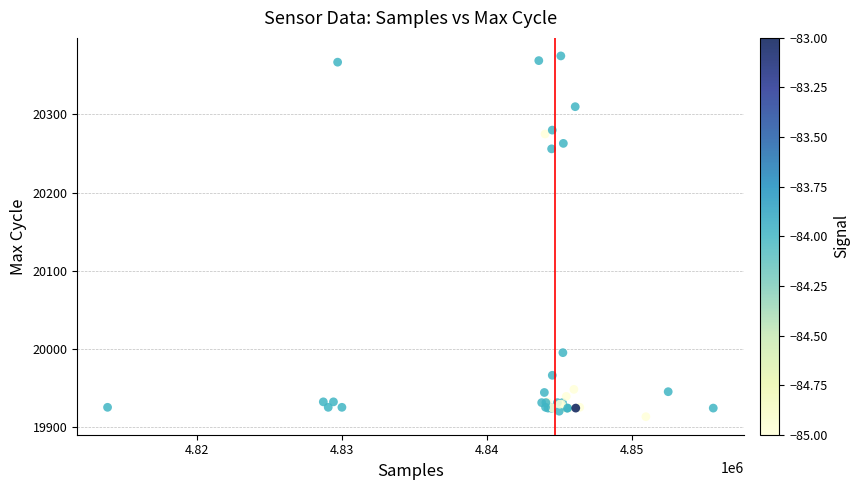

What Y value in the scatter plot is closest to 20144?

20256